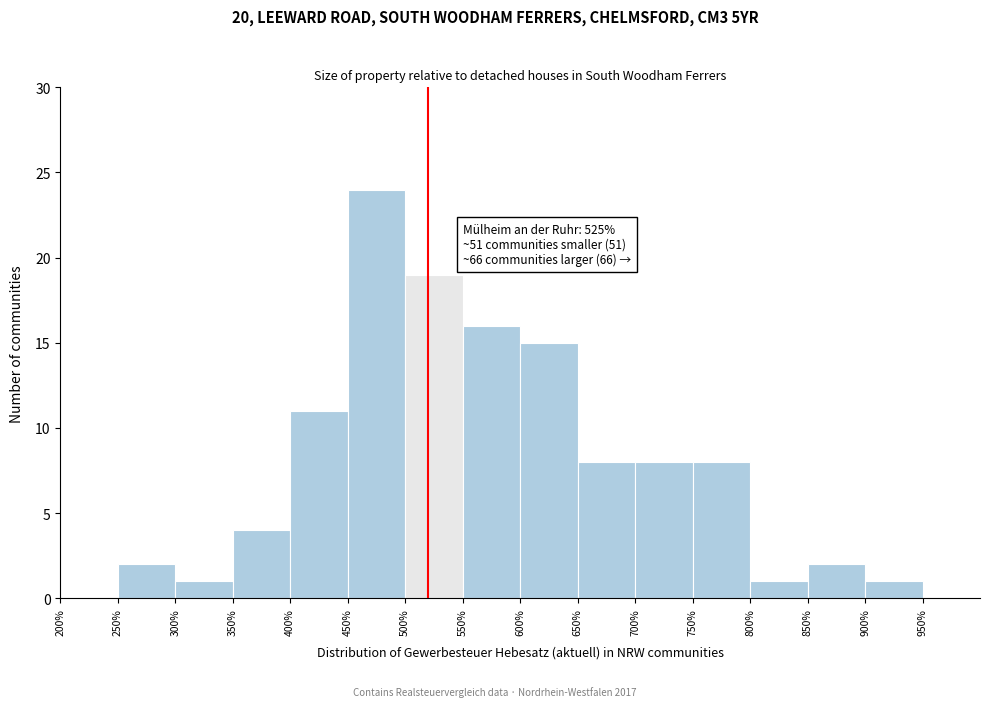

Which range on the x-axis has the tallest bar?

450 to 500